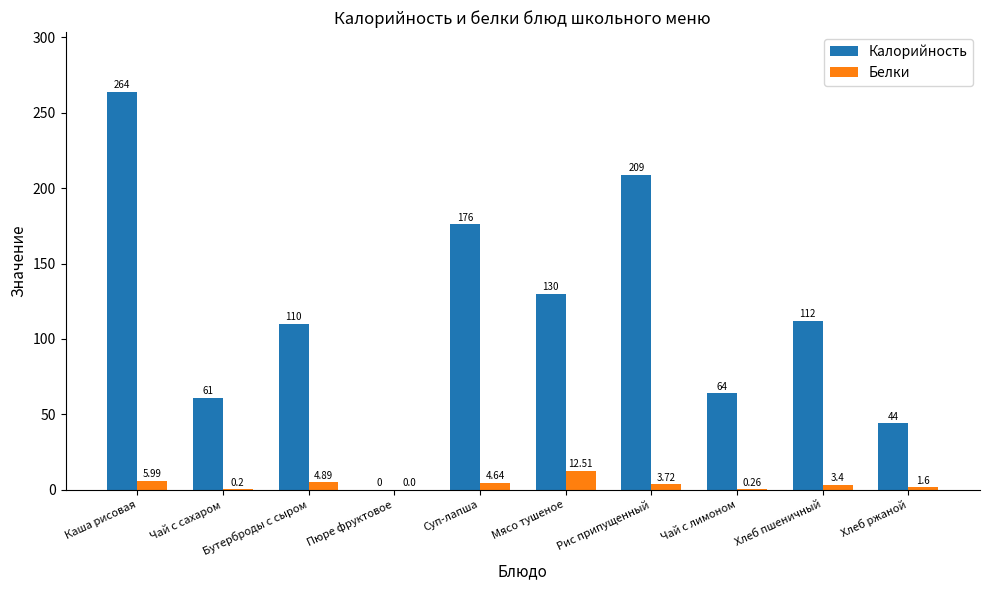

Is the value of Калорийность at Чай с лимоном greater than the value of Белки at Хлеб пшеничный?

Yes